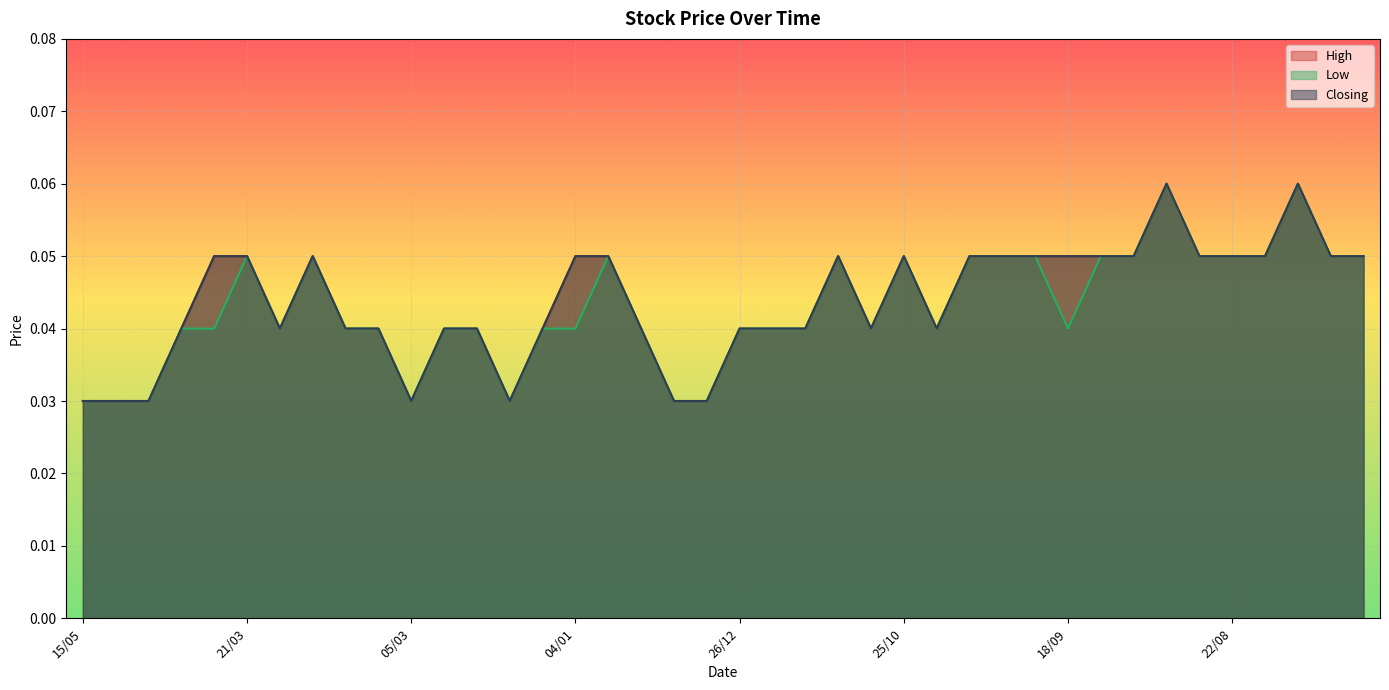

What is the total value across all series at 25/10?

0.2